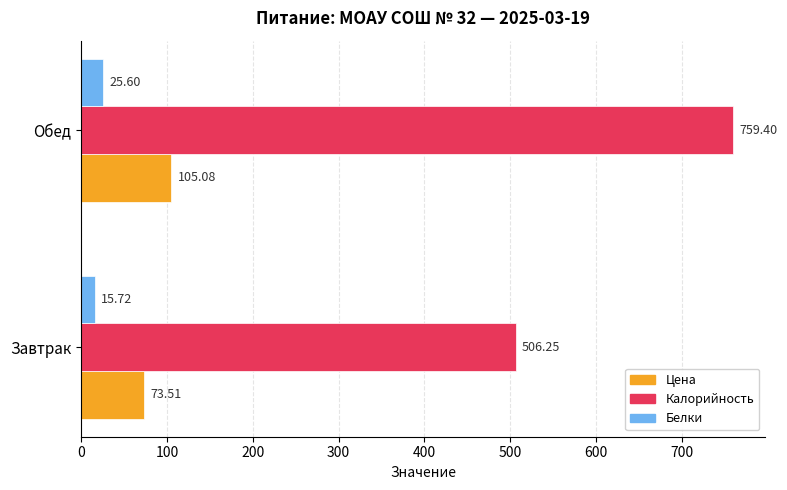

List the series in order of their peak value, highest first.

Калорийность, Цена, Белки